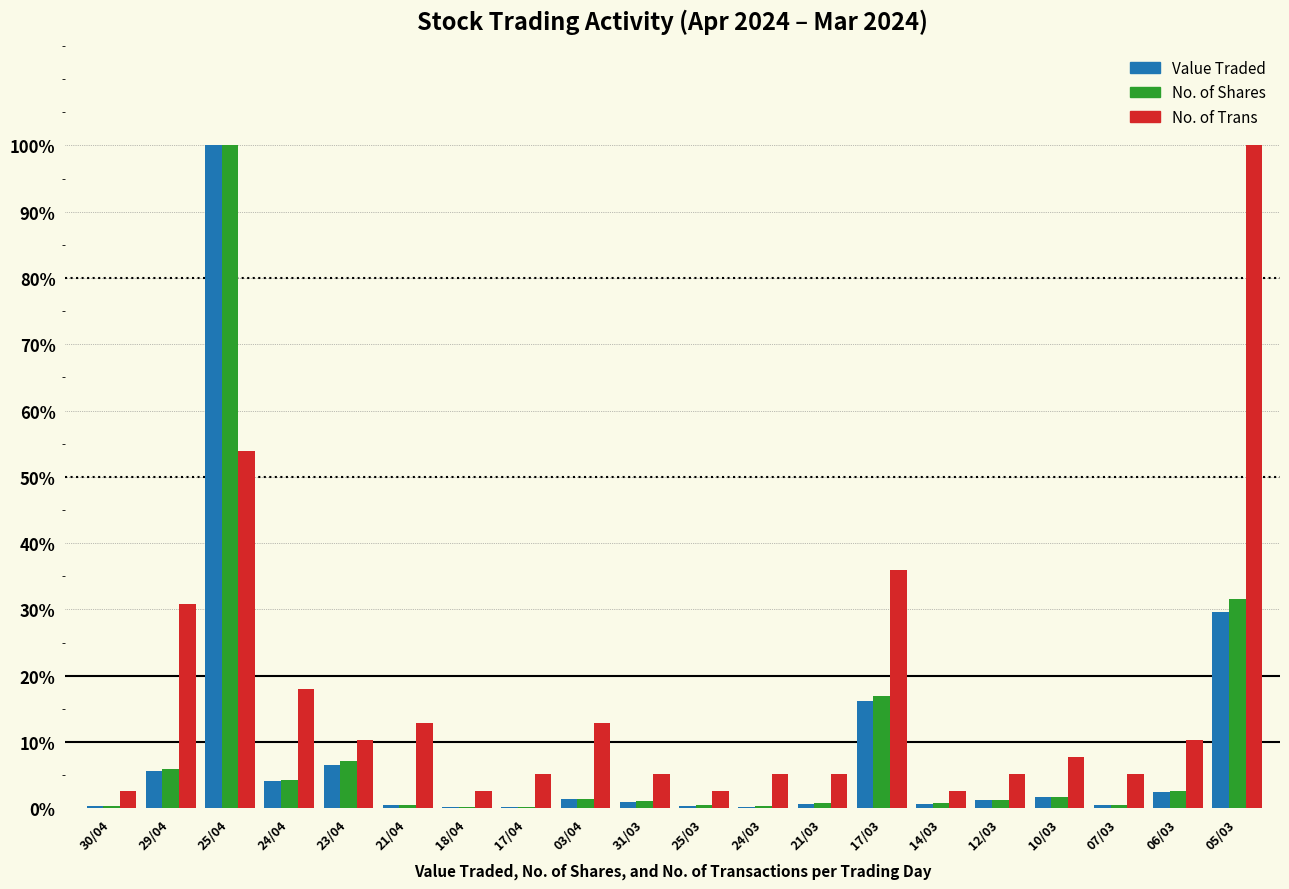

What is the sum of the No. of Trans values at 23/04 and 25/04?

64.1